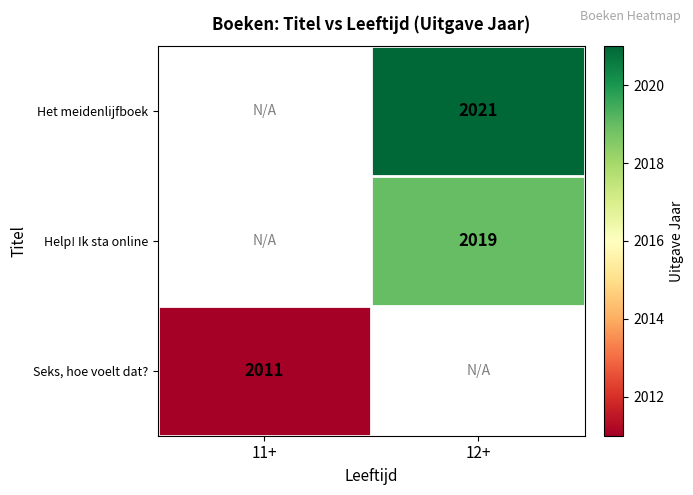

True or false: Seks, hoe voelt dat? has a value of 2011 at 11+.

True